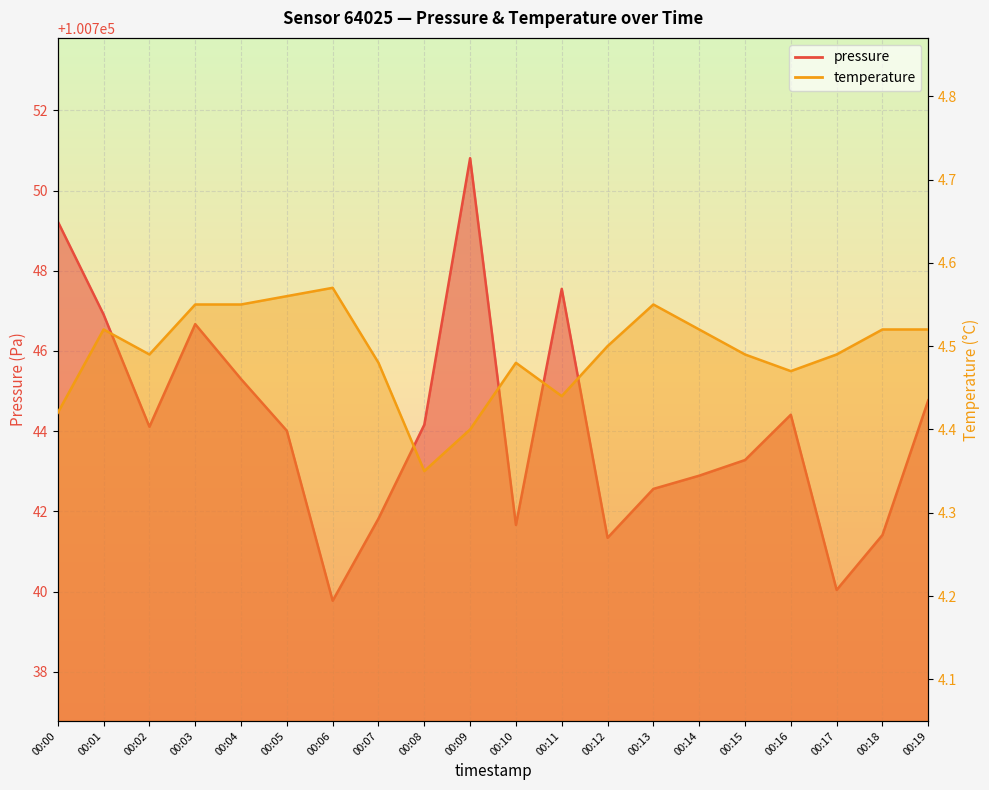

List the series in order of their peak value, lowest first.

temperature, pressure